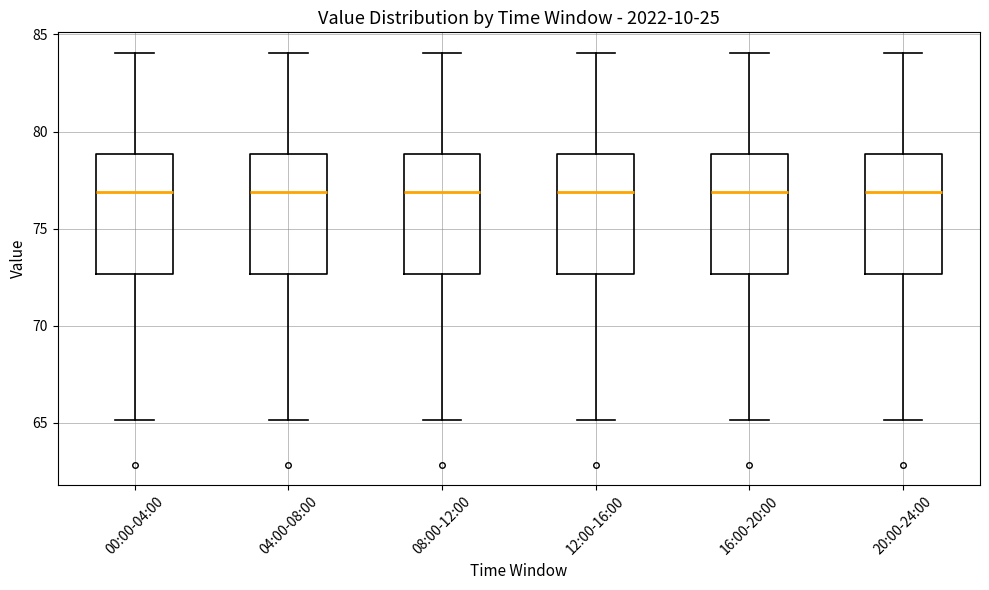

Where is the upper edge of the box for 00:00-04:00 on the y-axis? The values are not printed on the chart, so give them approximately, as read against the axis.

79.0